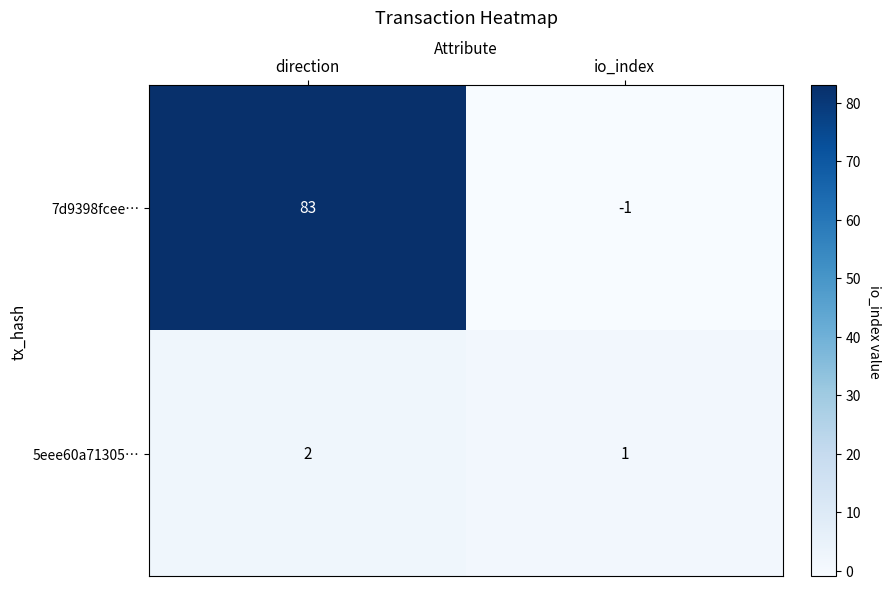

What is the spread (max minus min) of values at io_index?

2